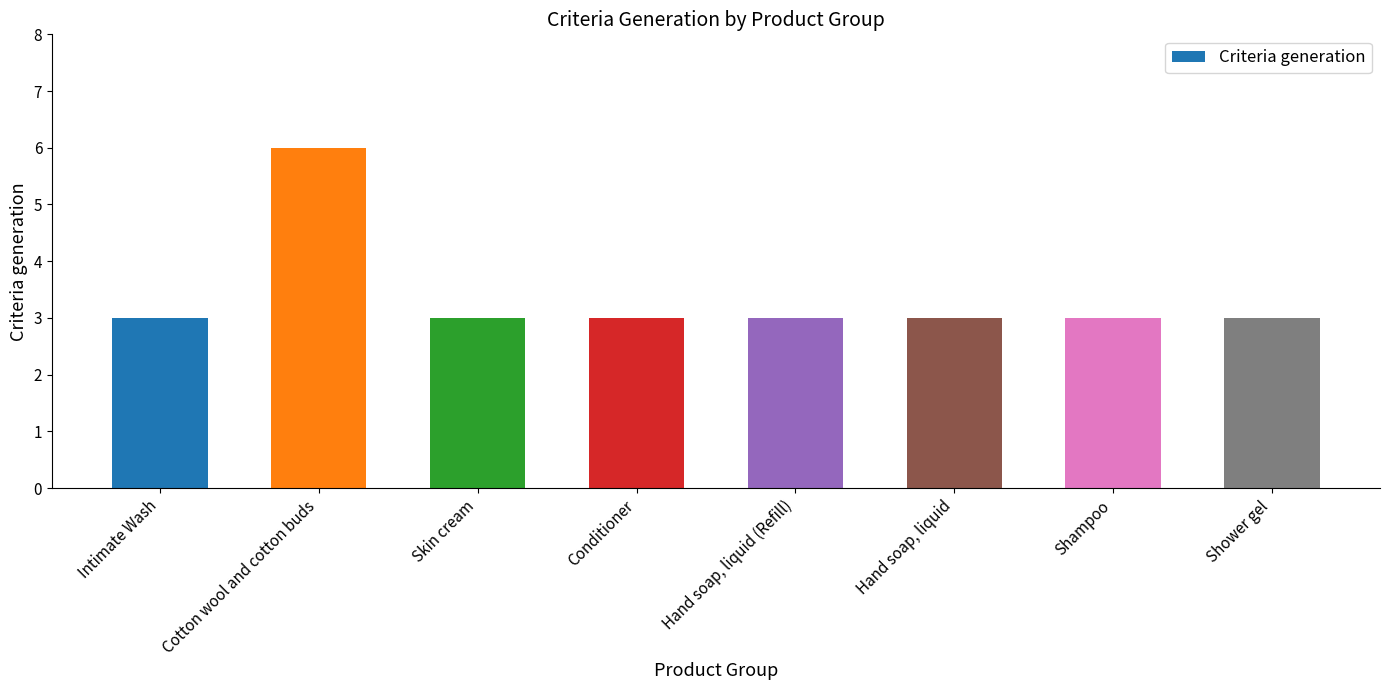

What is the difference between the maximum and second lowest values?

3